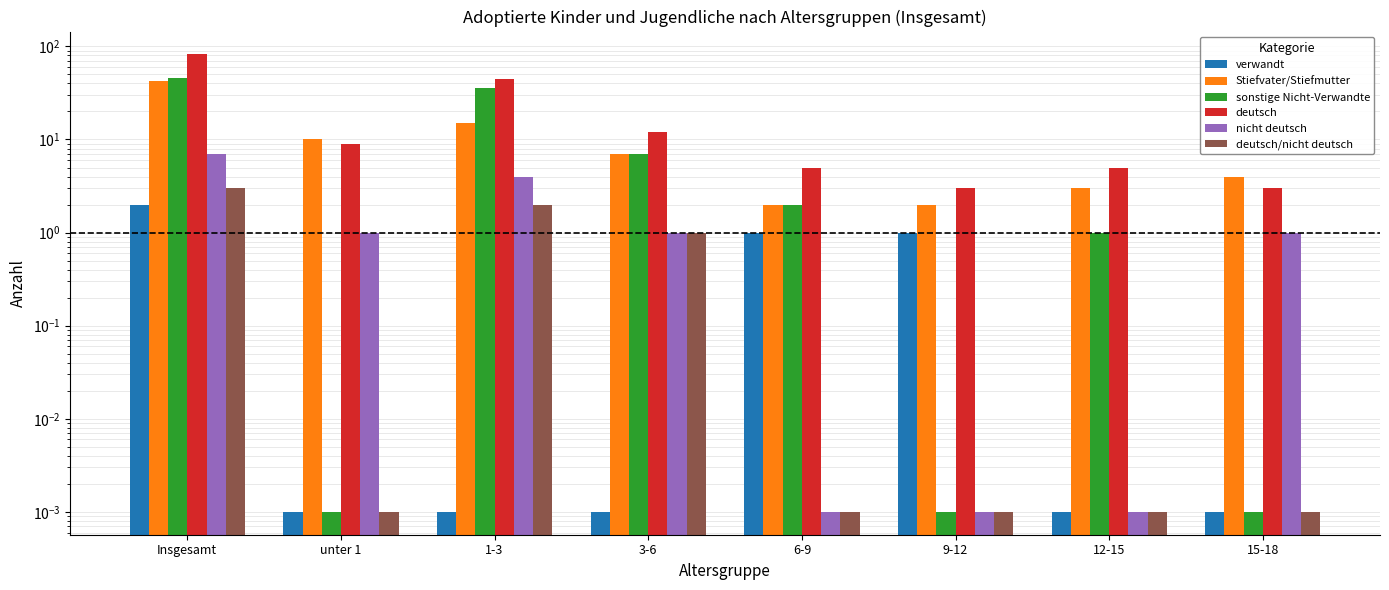

What are all the series names shown in the legend?

verwandt, Stiefvater/Stiefmutter, sonstige Nicht-Verwandte, deutsch, nicht deutsch, deutsch/nicht deutsch